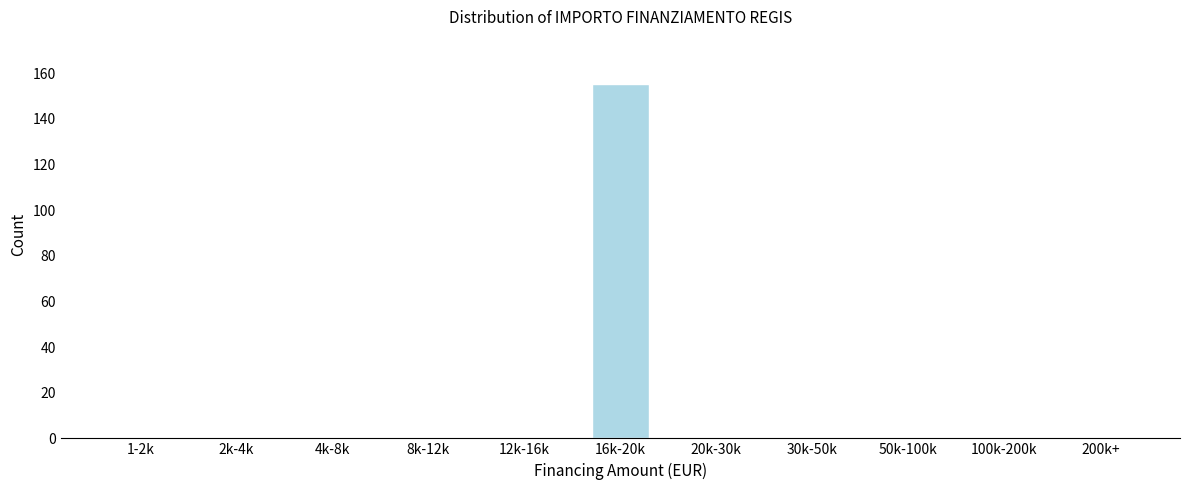

Reading left to right, transcribe all the data shown in this chart.

1-2k=0	2k-4k=0	4k-8k=0	8k-12k=0	12k-16k=0	16k-20k=155	20k-30k=0	30k-50k=0	50k-100k=0	100k-200k=0	200k+=0